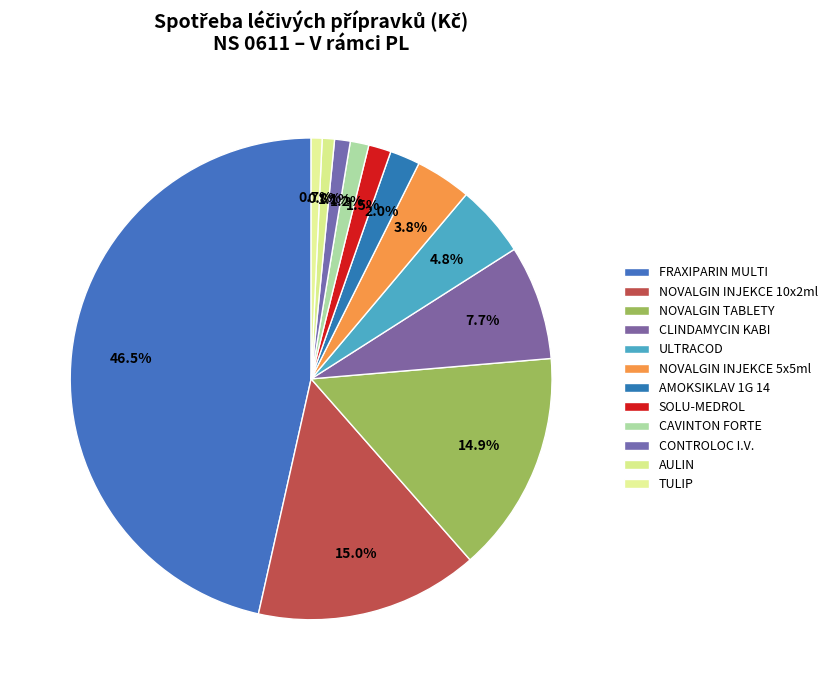

How many segments does this pie chart have?

12